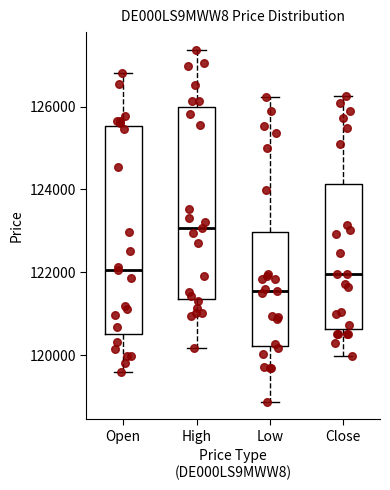

Where is the upper edge of the box for High on the y-axis? The values are not printed on the chart, so give them approximately, as read against the axis.

126000